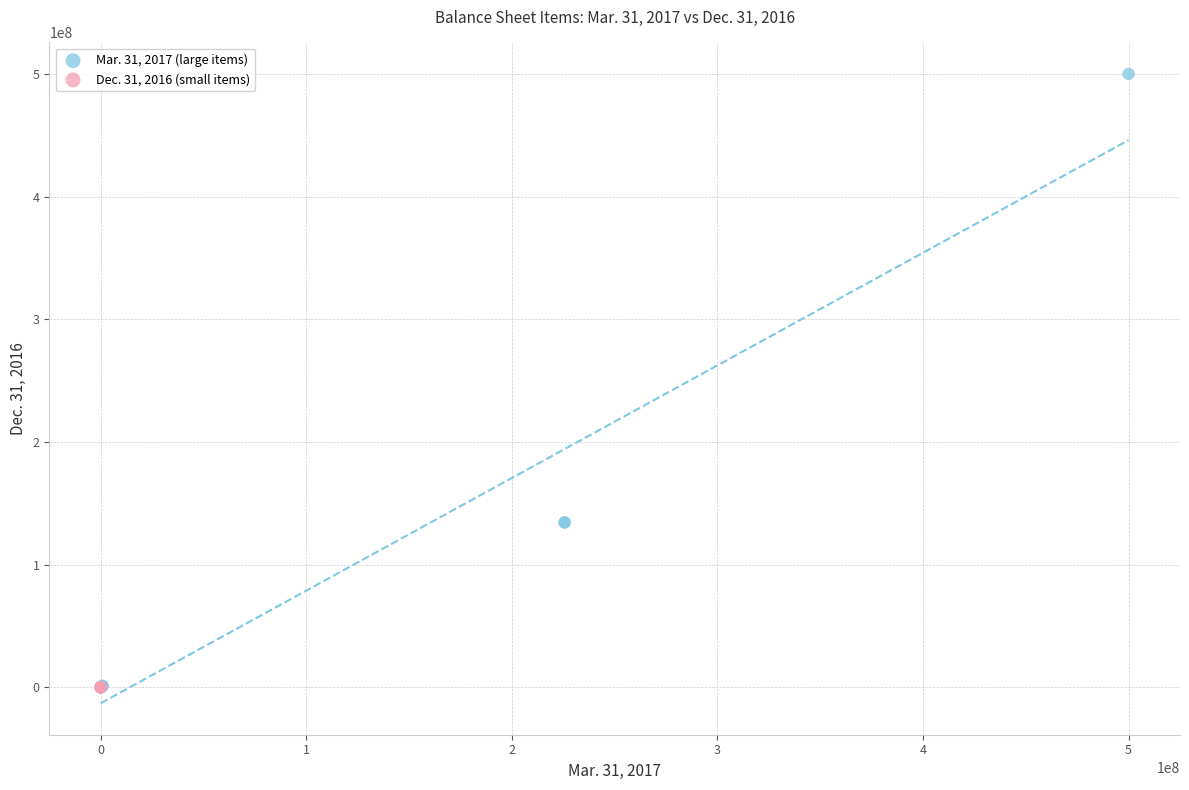

Which series has the largest Y range (max minus min)?

Mar. 31, 2017 (large items)